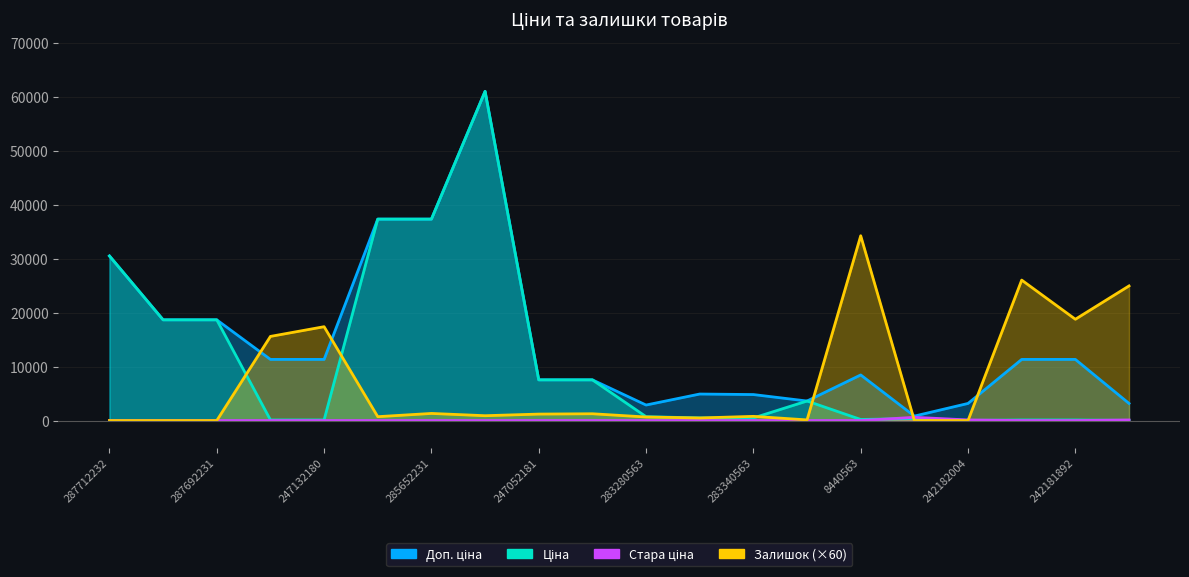

Reading left to right, list all the values displayed in this chart.

Ціна: 30512.3	18671.5	18671.5	113.3	113.3	37343.0	37343.0	61024.7	7545.9	7545.9	719.6	491.7	482.1	3622.2	201.3	377.9	31.7	113.3	113.3	31.7
Доп. ціна: 30512.3	18671.5	18671.5	11334.0	11334.0	37343.0	37343.0	61024.7	7545.9	7545.9	2878.5	4917.4	4821.4	3622.2	8456.7	829.0	3174.0	11334.0	11334.0	3174.0
Стара ціна: 0.0	0.0	0.0	0.0	0.0	0.0	0.0	0.0	0.0	0.0	0.0	0.0	0.0	0.0	0.0	600.9	113.3	0.0	0.0	113.3
Залишок: 0.0	0.0	0.0	15600.0	17400.0	720.0	1320.0	900.0	1200.0	1260.0	660.0	480.0	780.0	120.0	34260.0	0.0	0.0	26040.0	18780.0	24960.0